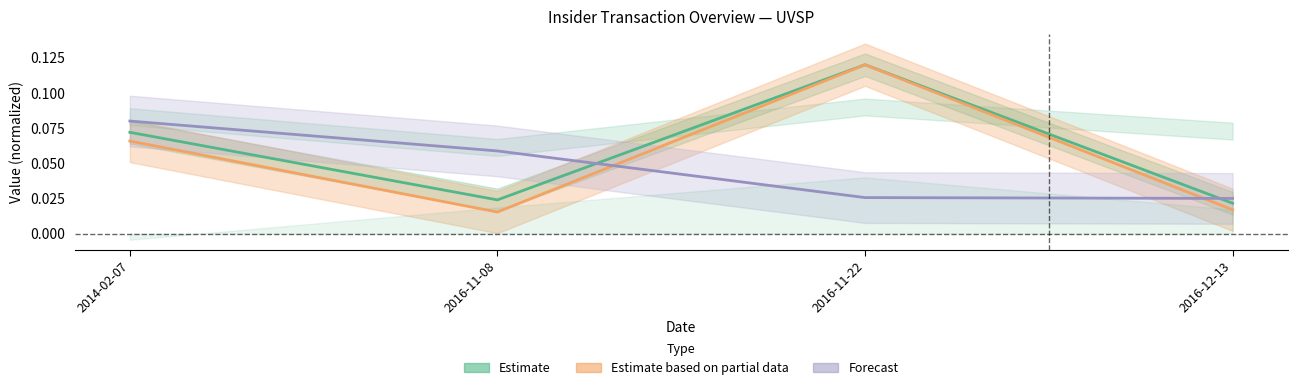

What position from the right is 2016-11-08?

3